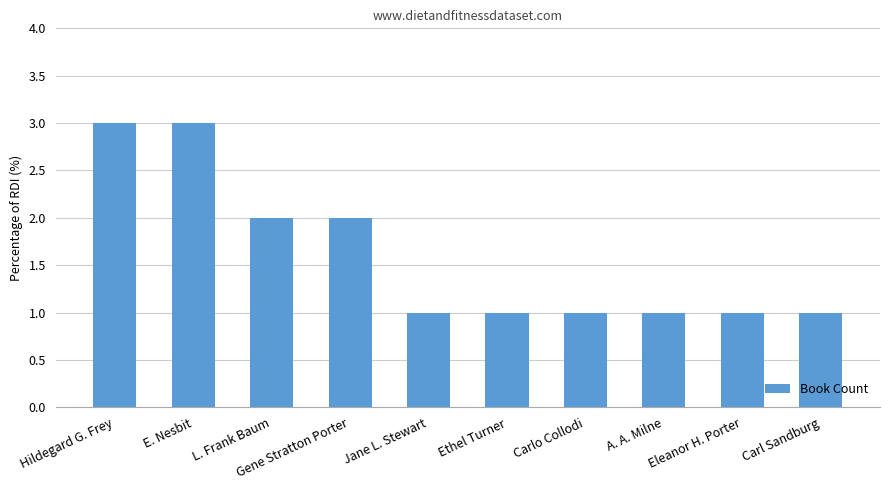

Read the value at Jane L. Stewart.

1